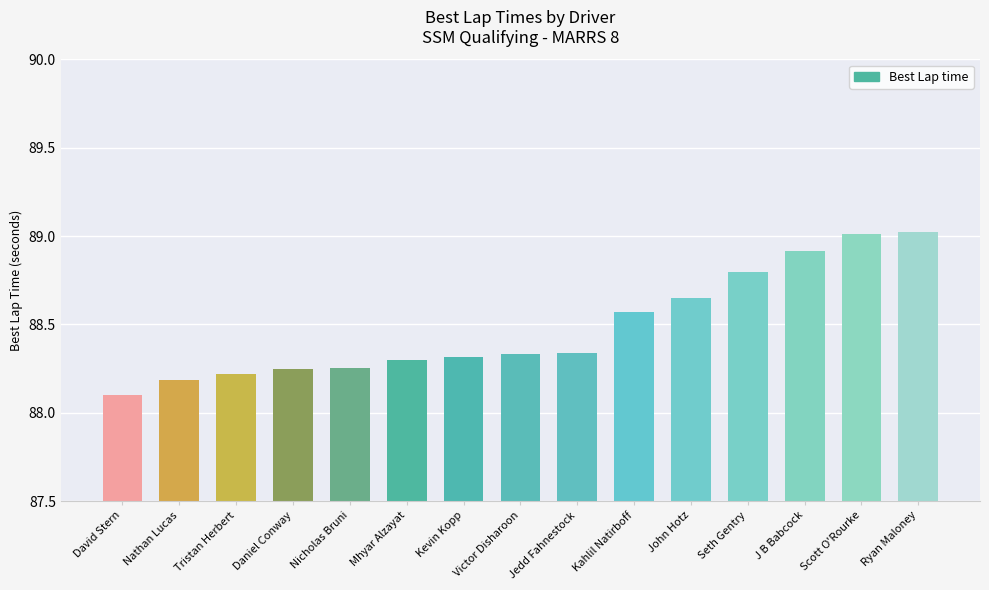

What is the minimum value shown in the chart?

88.1